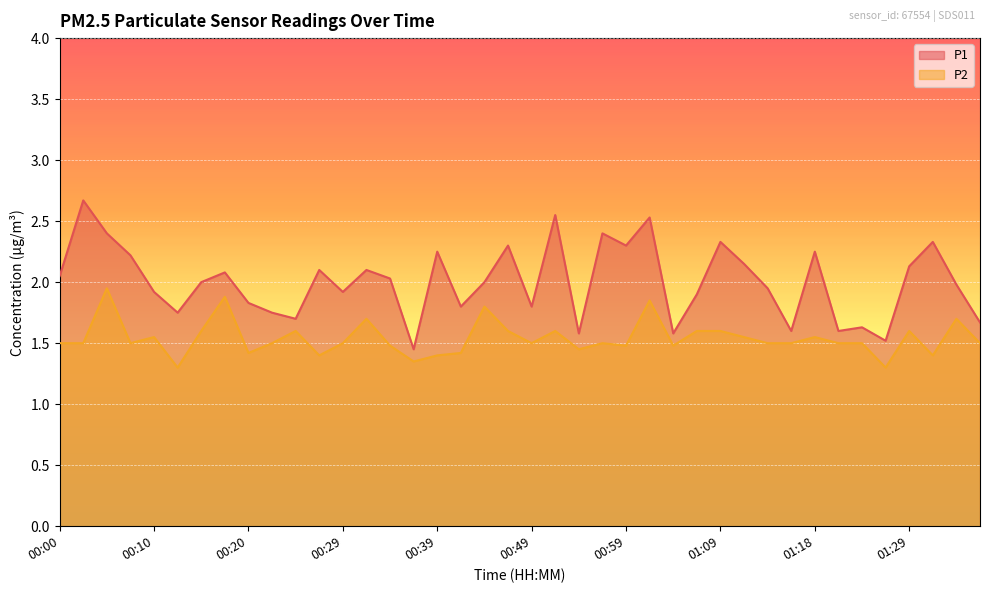

What is the approximate value of P2 at 00:56?

1.5